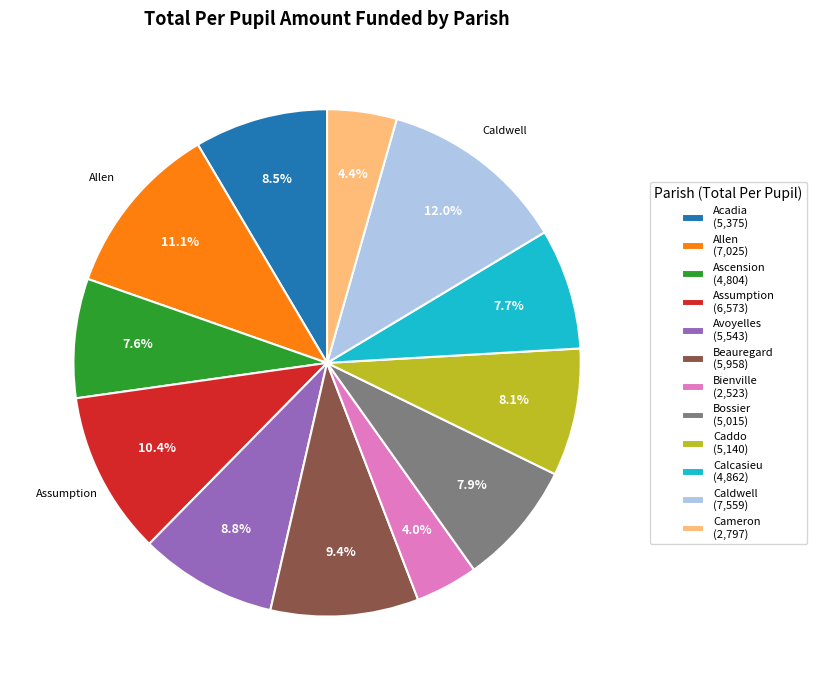

What is the ratio of the value at Caddo (5,140) to the value at Assumption (6,573)?

0.8